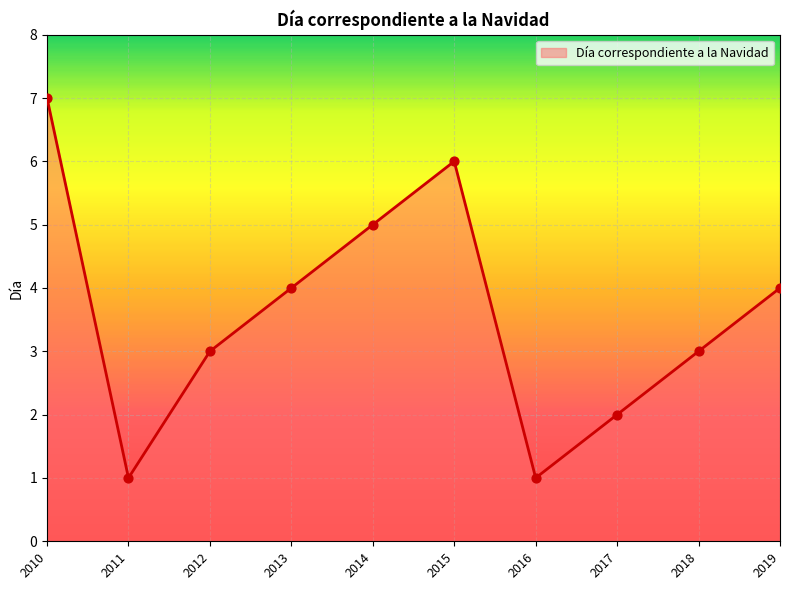

What is the change in value from 2016 to 2017?

+1